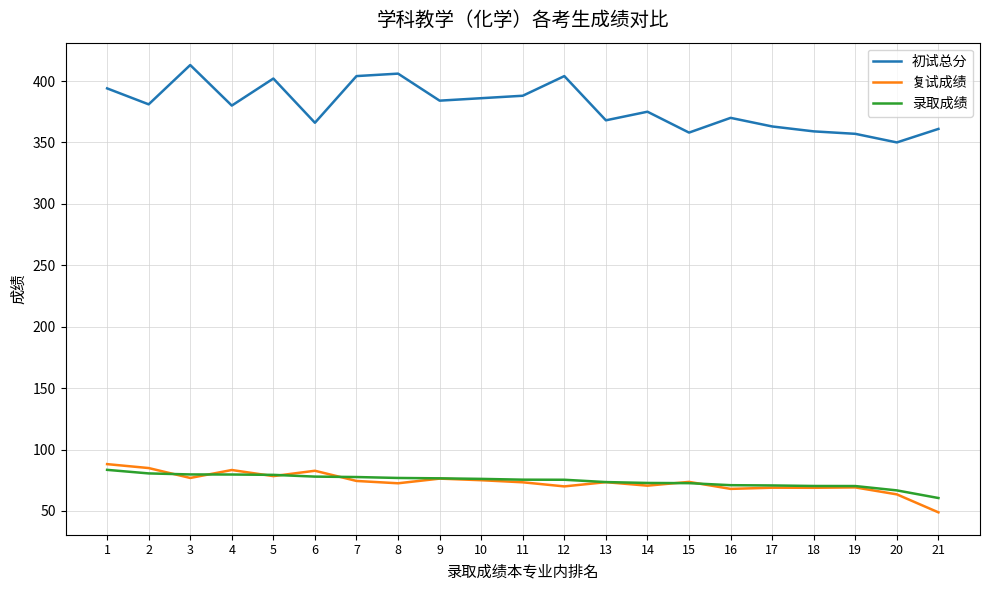

Rank the series by their maximum value, from lowest to highest.

录取成绩, 复试成绩, 初试总分